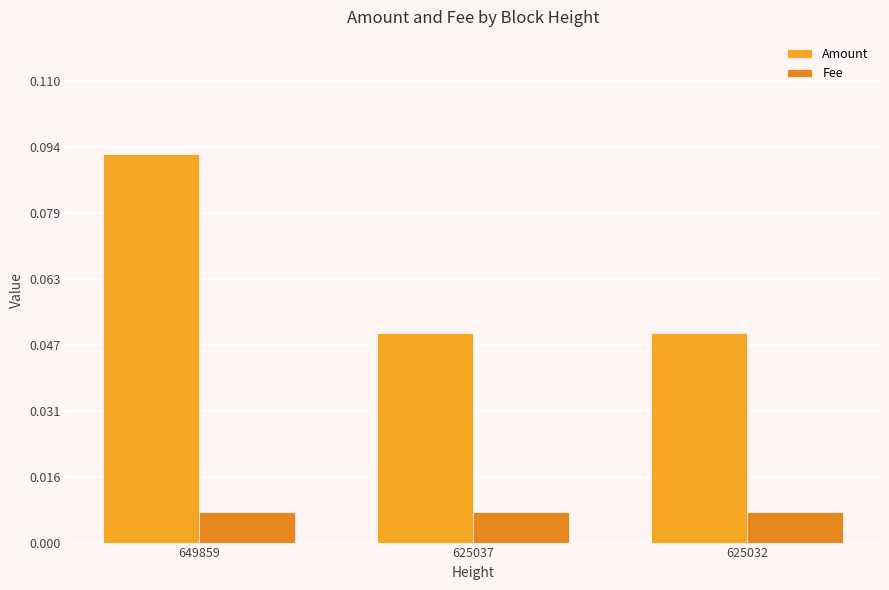

How many series are shown in this chart?

2